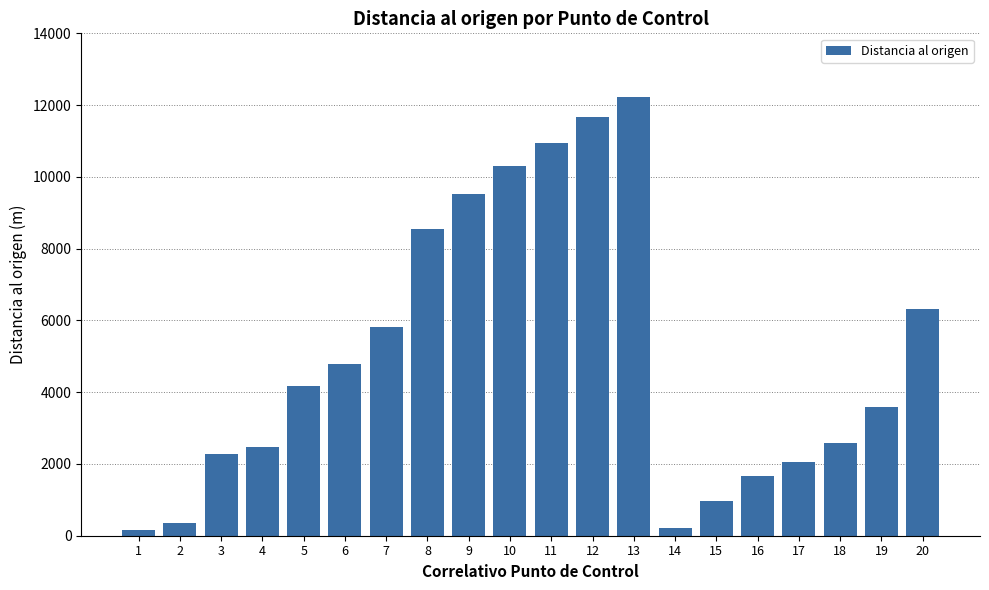

What is the value of the 11th bar from the left?

10938.5